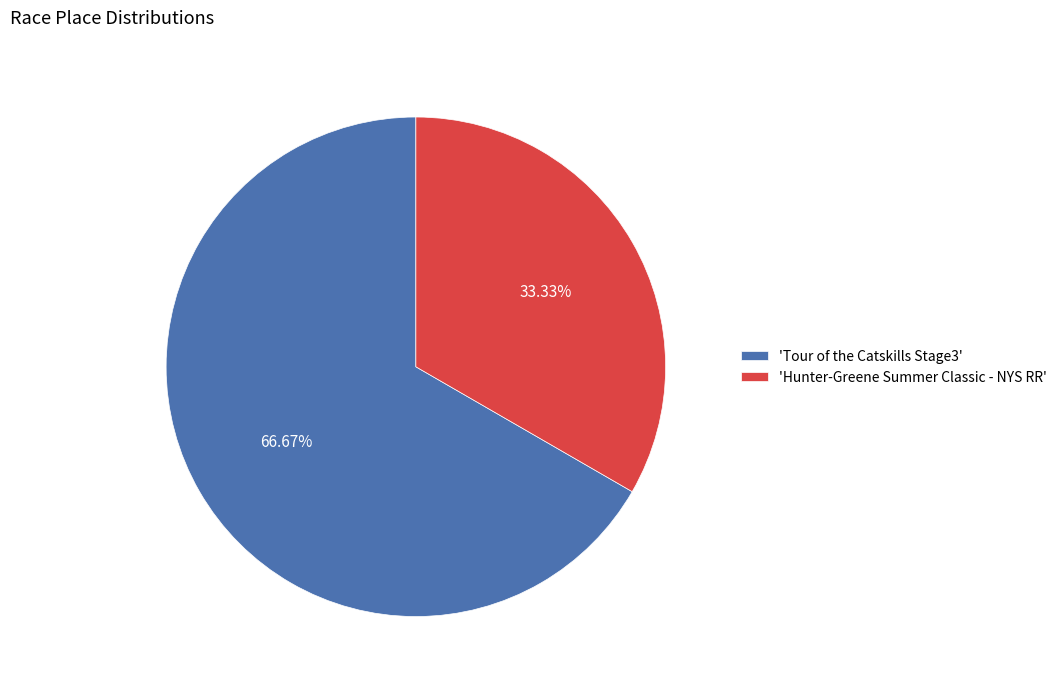

Which category has the smallest portion of the pie?

'Hunter-Greene Summer Classic - NYS RR'